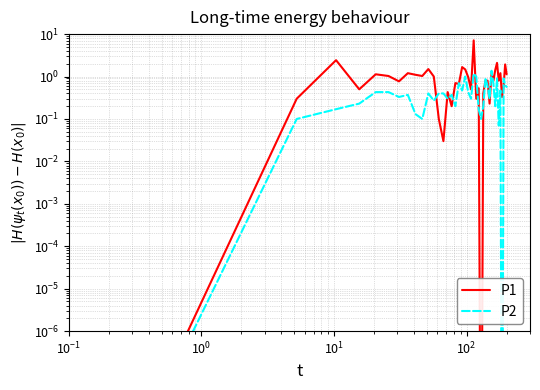

True or false: P1 has more than 0 interior local peaks.

True